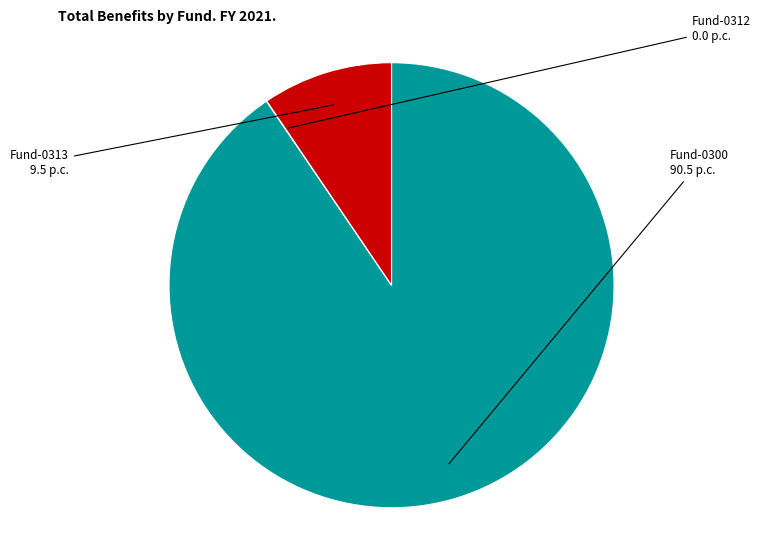

Is there a majority slice in this chart?

Yes